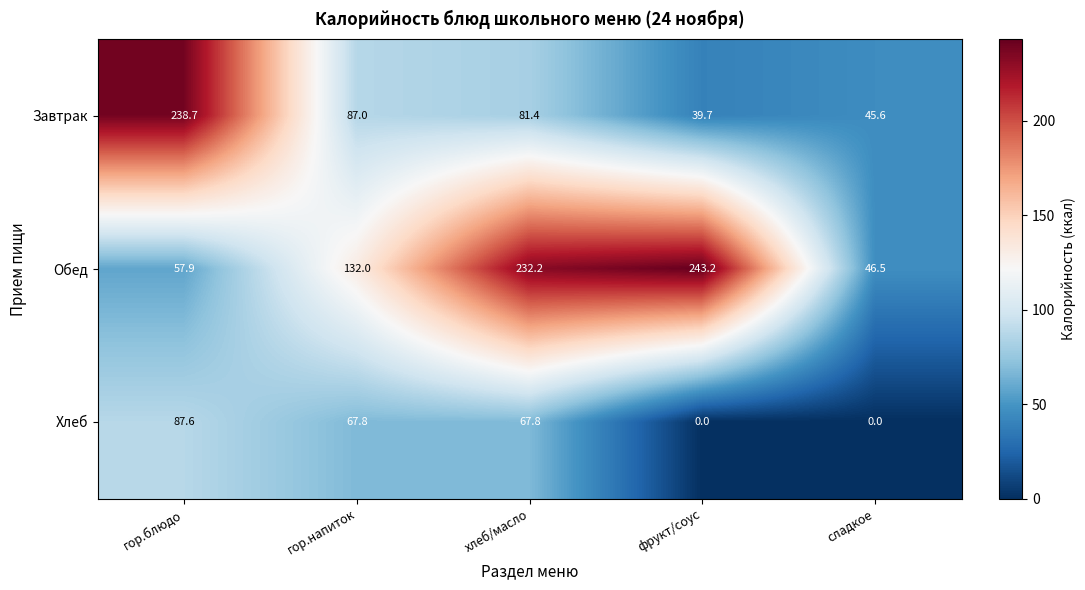

Count the number of categories in the chart.

5